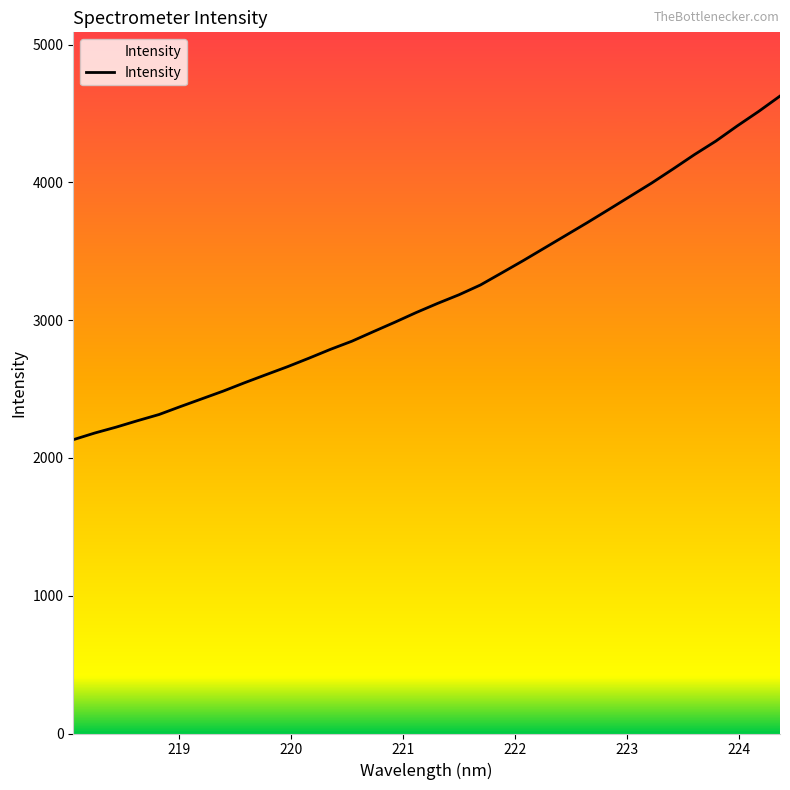

What is the difference between the maximum and minimum values?

2493.6